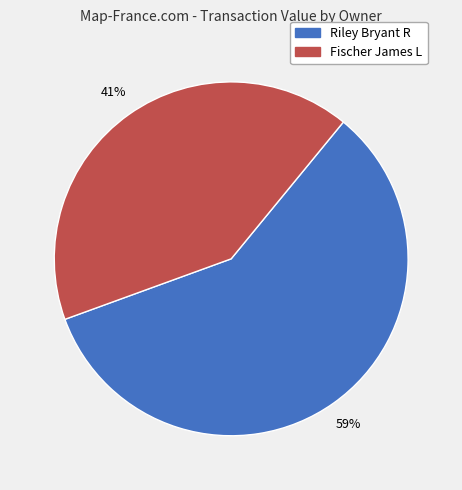

To the nearest percent, what is the average slice percentage?

50%